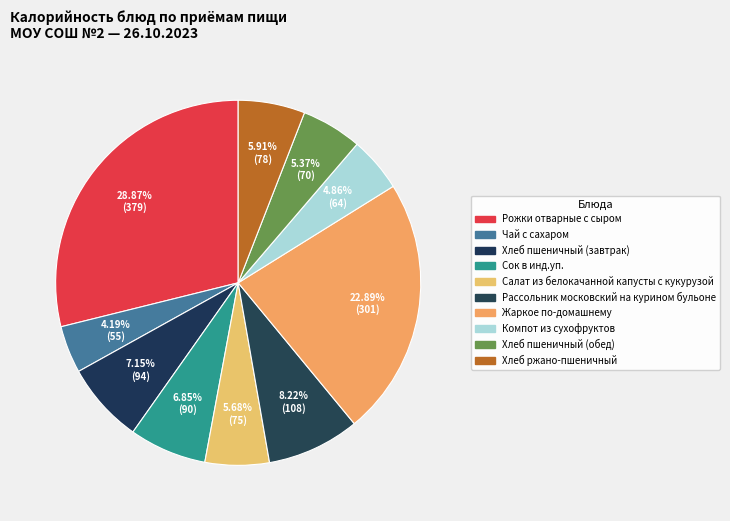

True or false: Жаркое по-домашнему accounts for 34% of the total.

False